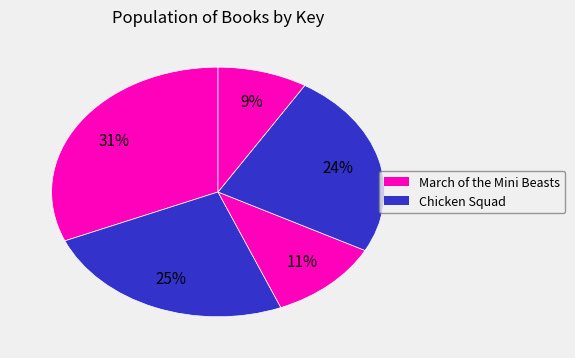

Count the number of slices in the pie.

5